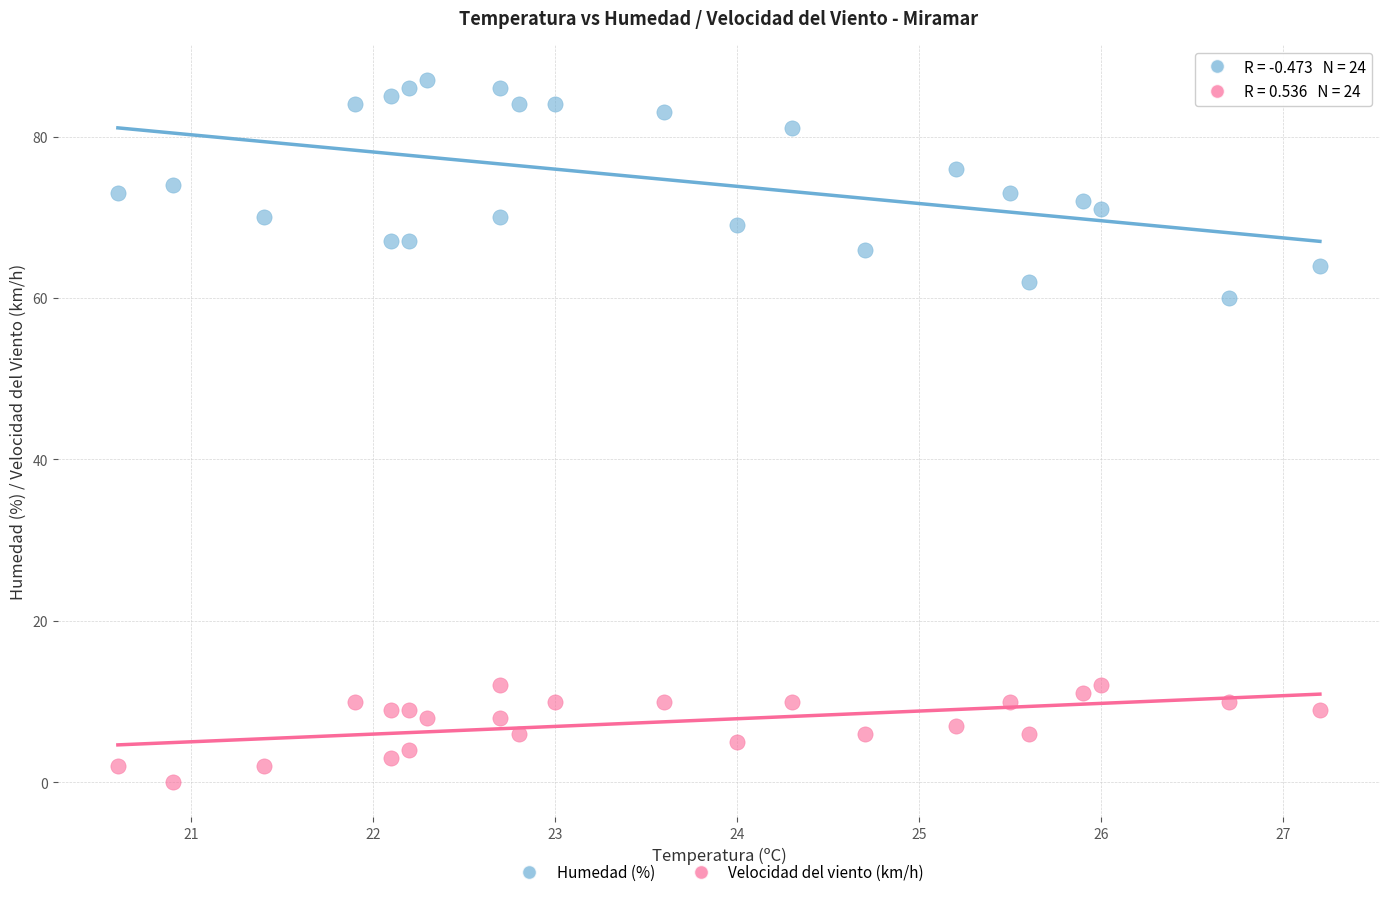

Which series has the widest spread of Y values?

Humedad (%)